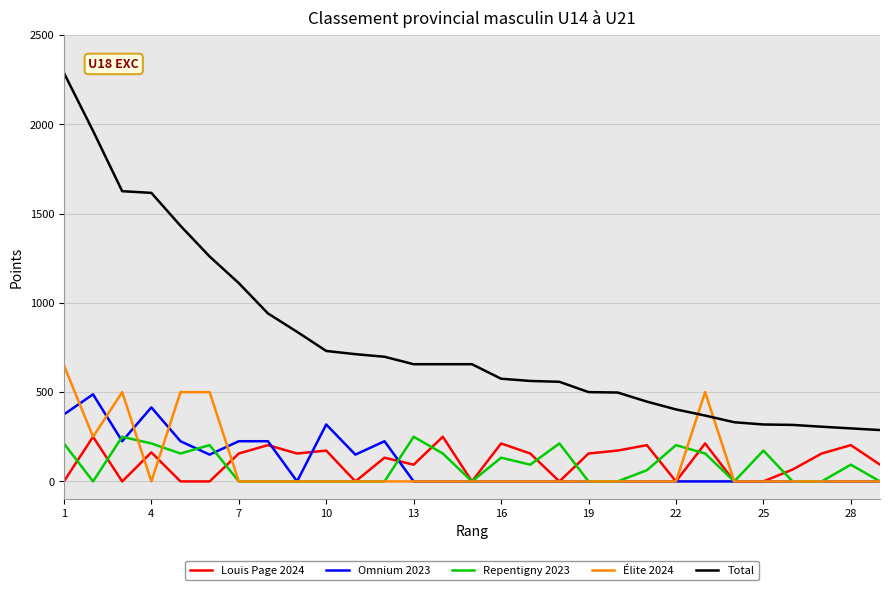

True or false: Repentigny 2023 and Total intersect in this chart.

False